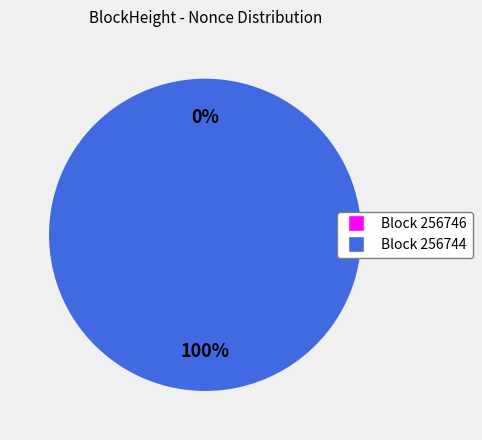

How many slices are in this pie chart?

2